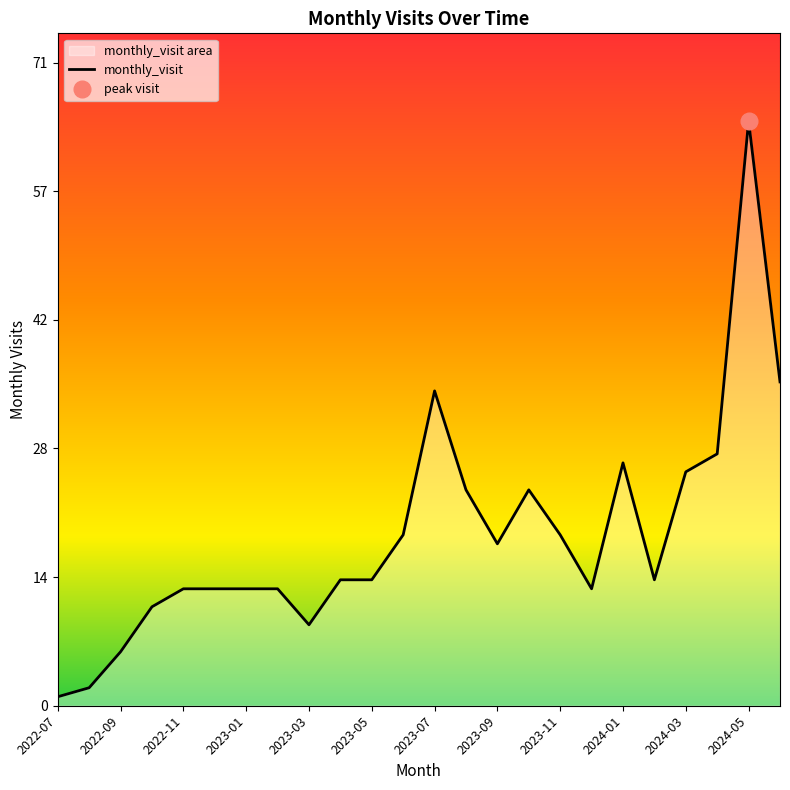

Is it true that the value at 2023-11 is 19?

True